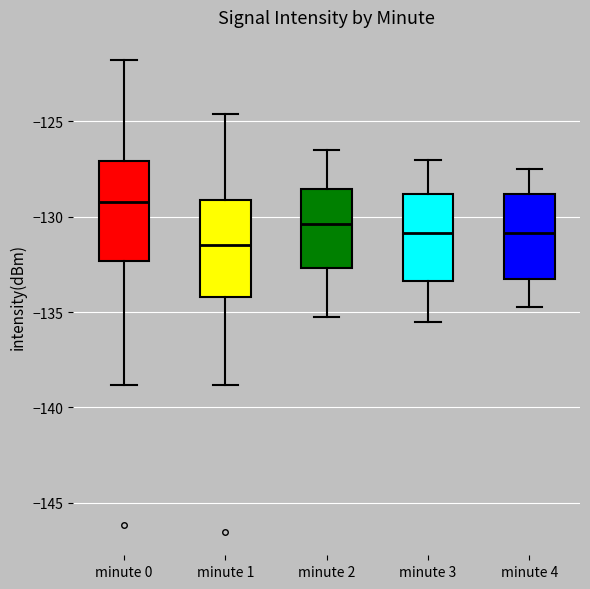

Which box has the lowest median line?

minute 1